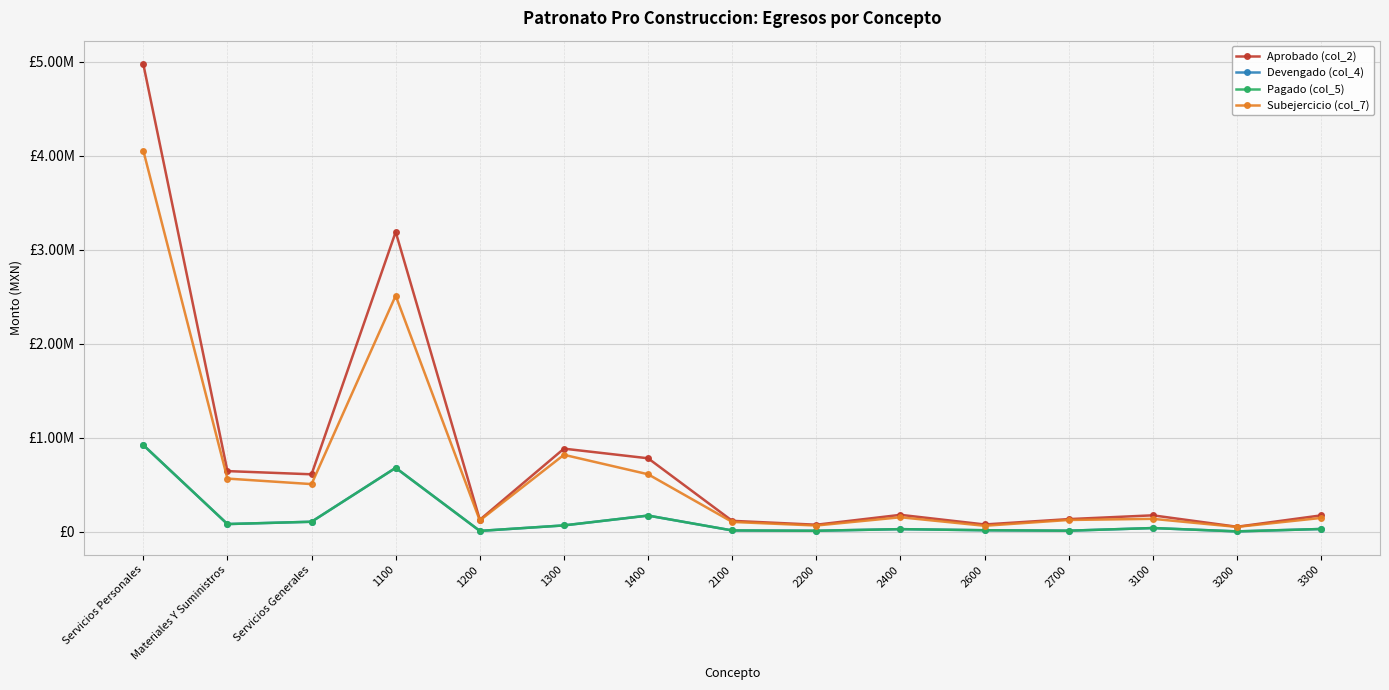

Does the chart have visible grid lines?

Yes